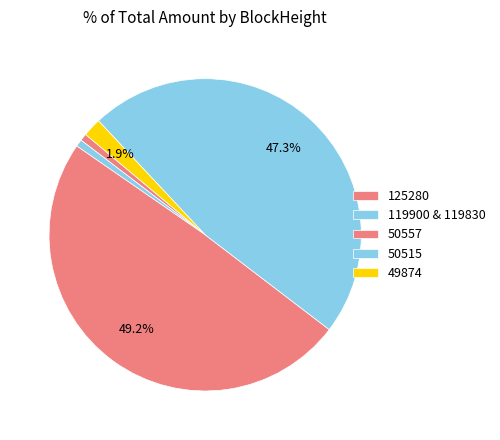

What percentage is NOT represented by 49874?

98.1%